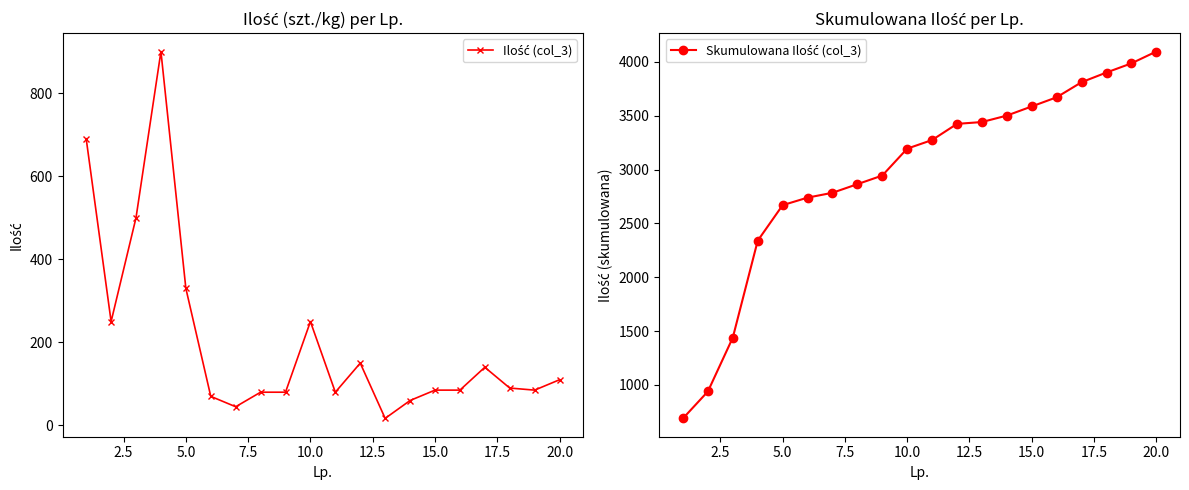

What is the value of the Ilość (col_3) point at the 4th from the left?

900